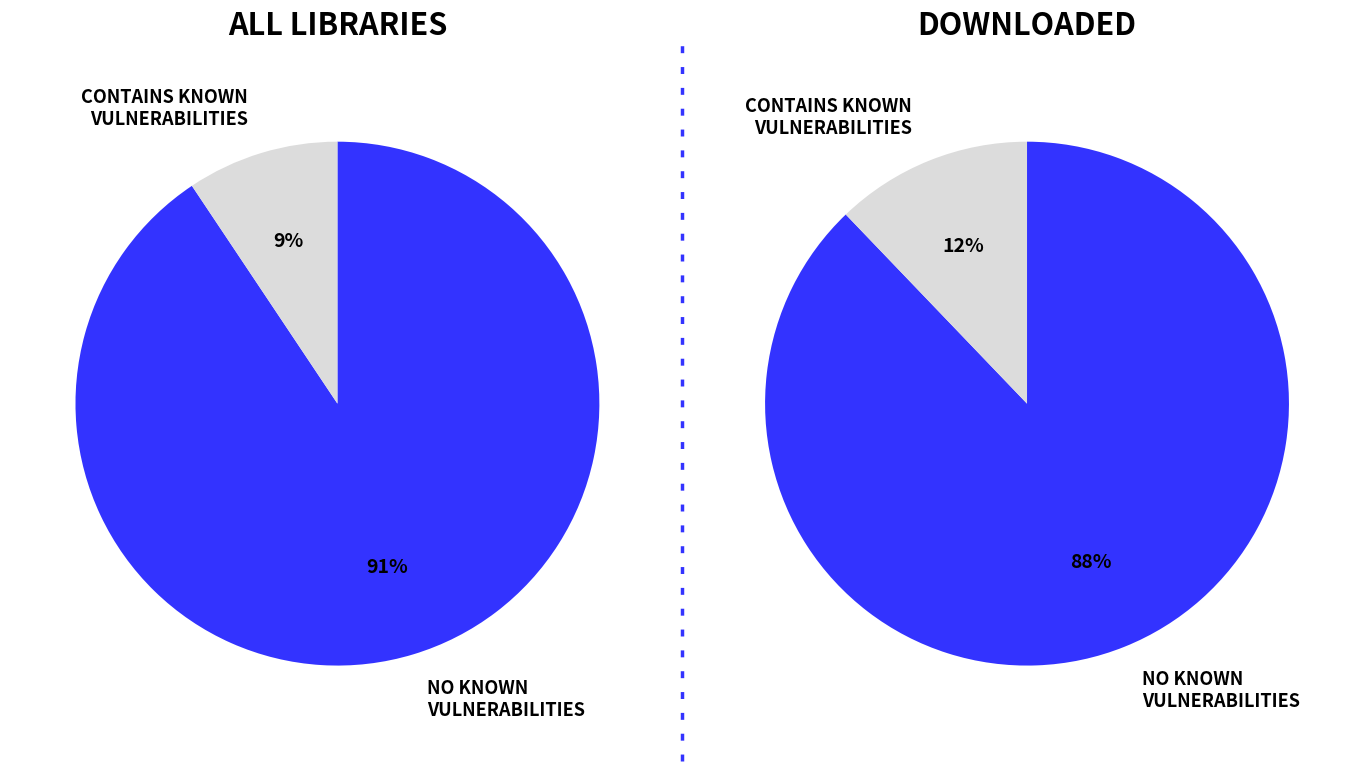

Is 3 the majority of the pie?

No